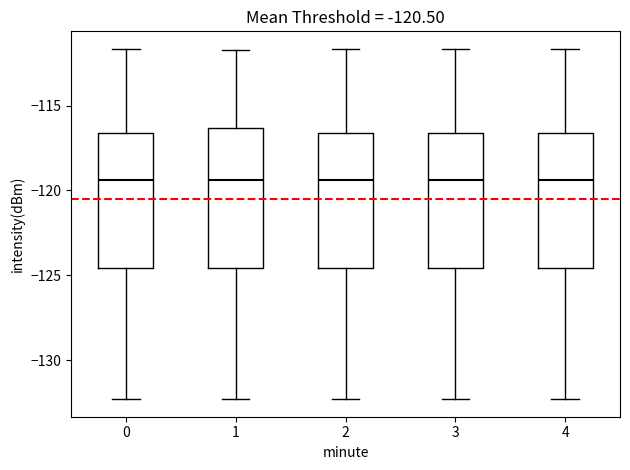

Reading left to right, read every box against the y-axis: the position of its median line, the range the box covers, and the ends of its whiskers. The values are not printed on the chart, so give them approximately, as read against the axis.

0: median -119.5, box -124.5 to -116.5, whiskers -132.5 to -111.5
1: median -119.5, box -124.5 to -116.5, whiskers -132.5 to -111.5
2: median -119.5, box -124.5 to -116.5, whiskers -132.5 to -111.5
3: median -119.5, box -124.5 to -116.5, whiskers -132.5 to -111.5
4: median -119.5, box -124.5 to -116.5, whiskers -132.5 to -111.5